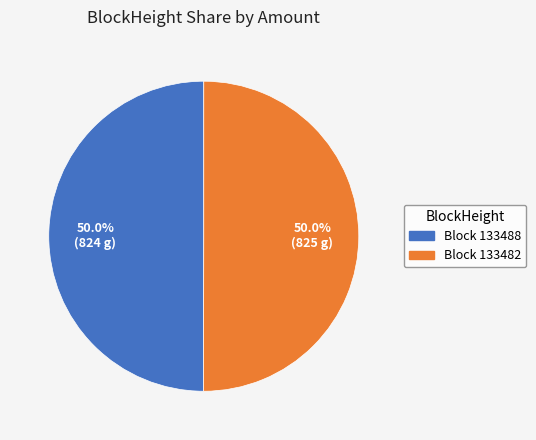

What is the total percentage of Block 133488 and Block 133482?

100.0%